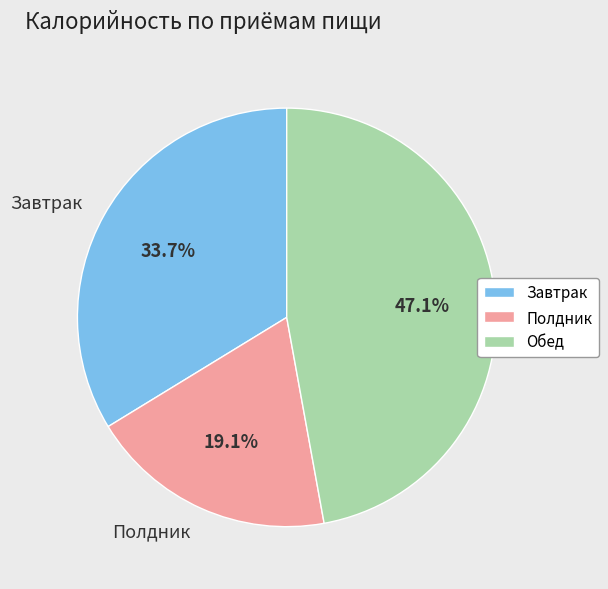

Which has a higher value, Полдник or Обед?

Обед